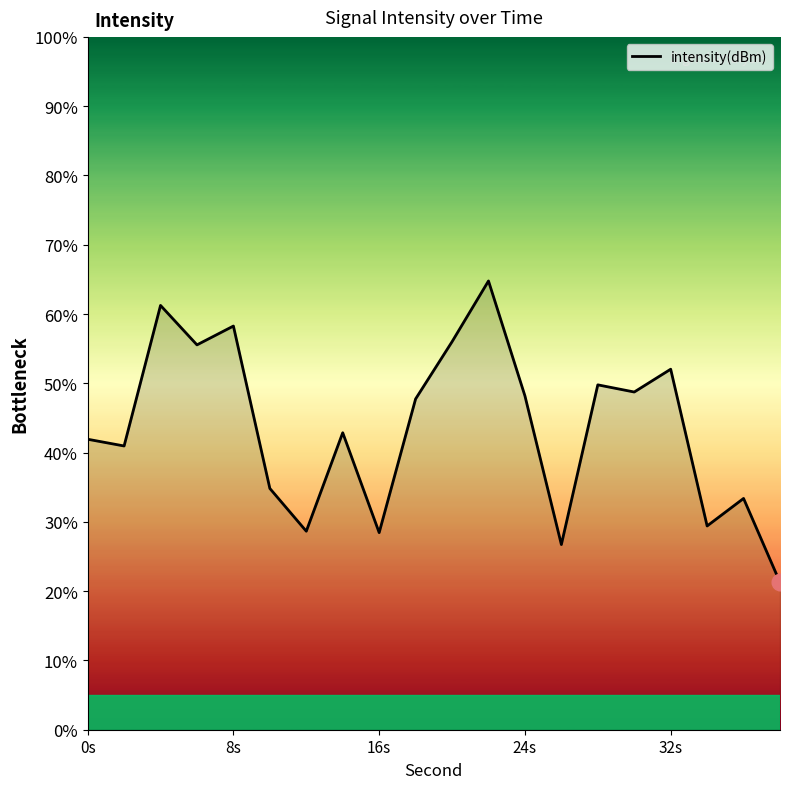

What is the average value?

43.5